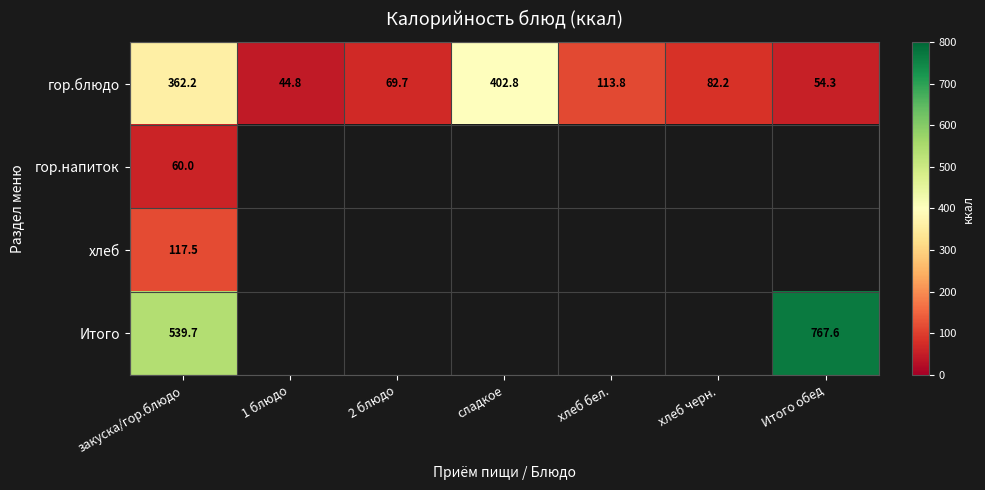

Is it true that гор.блюдо equals 82.2 at хлеб черн.?

True